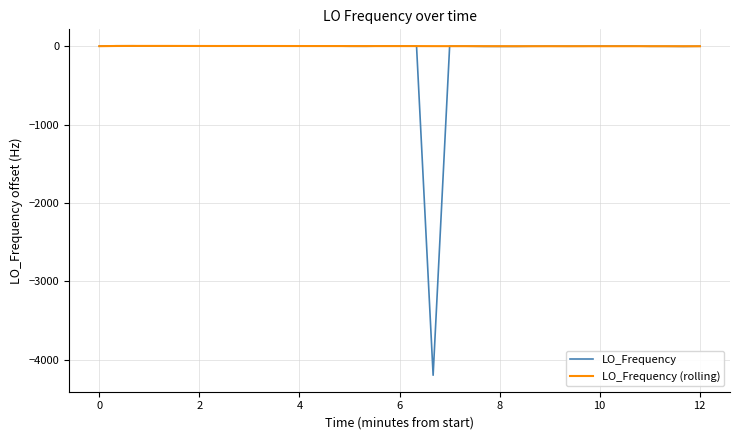

Which series has the largest range (max minus min)?

LO_Frequency